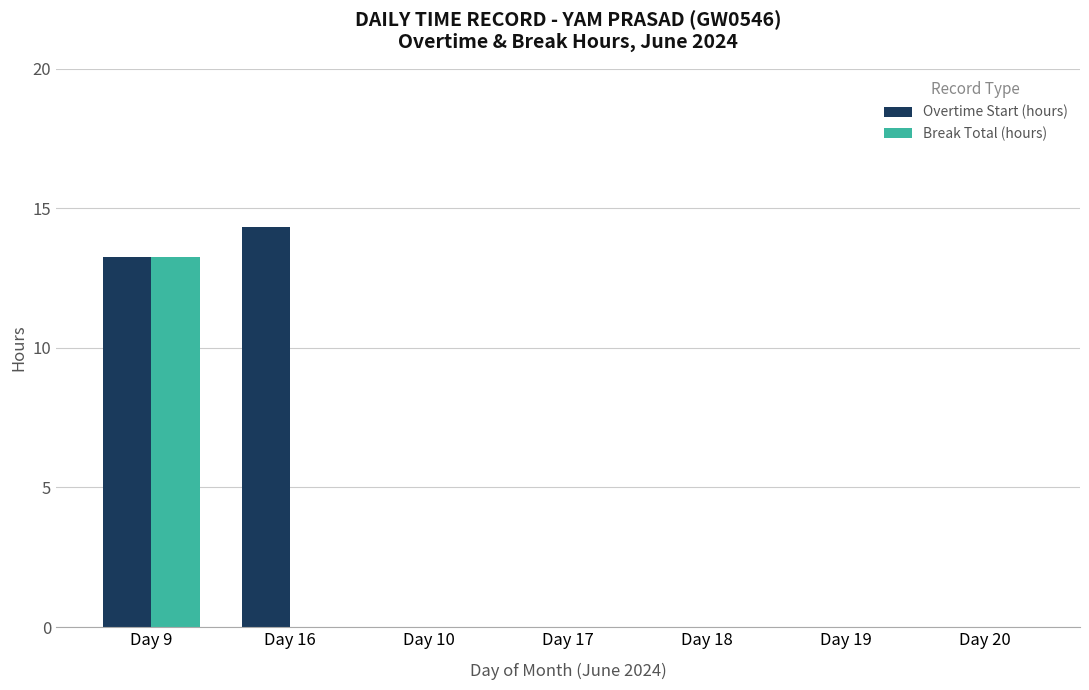

How many distinct data groups are displayed?

2